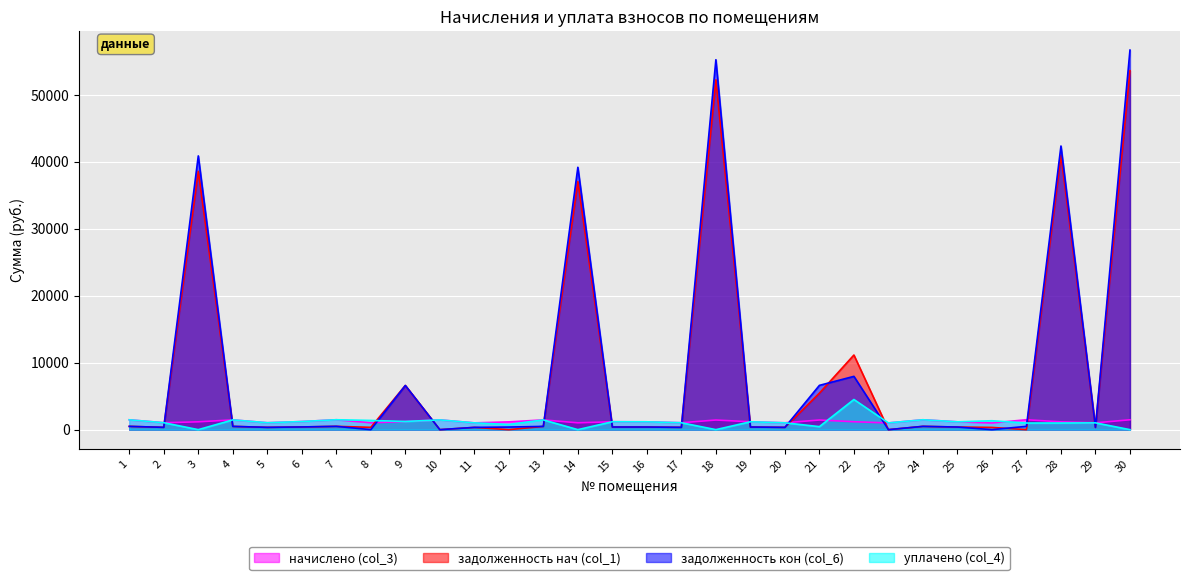

Where is the first local maximum for начислено (col_3)?

4